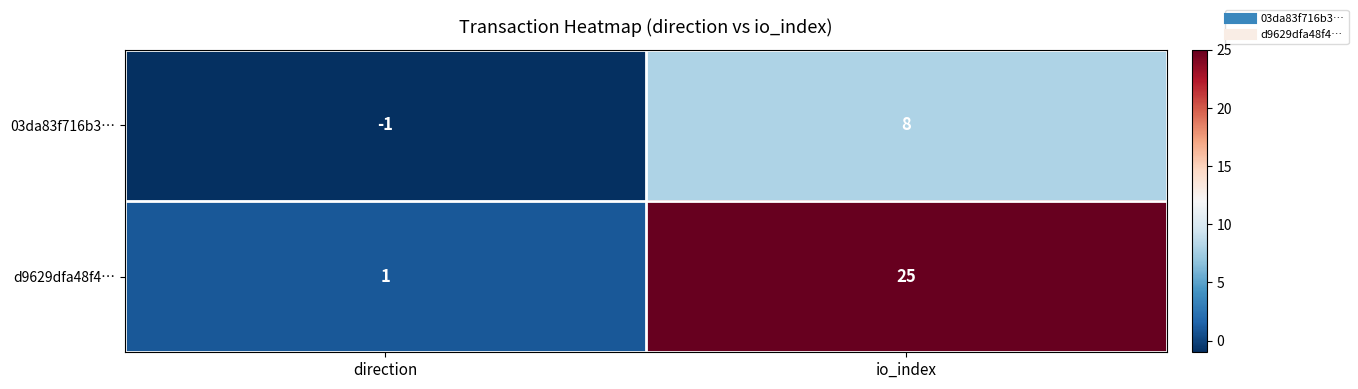

Is it true that d9629dfa48f4… equals 1 at direction?

True